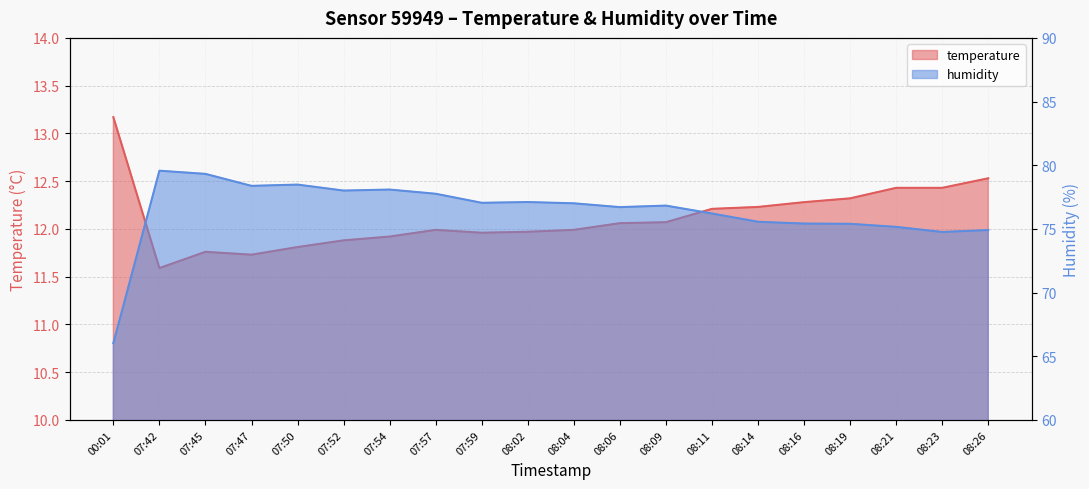

In temperature, how many points are higher than both neighbors (excluding endpoints)?

2